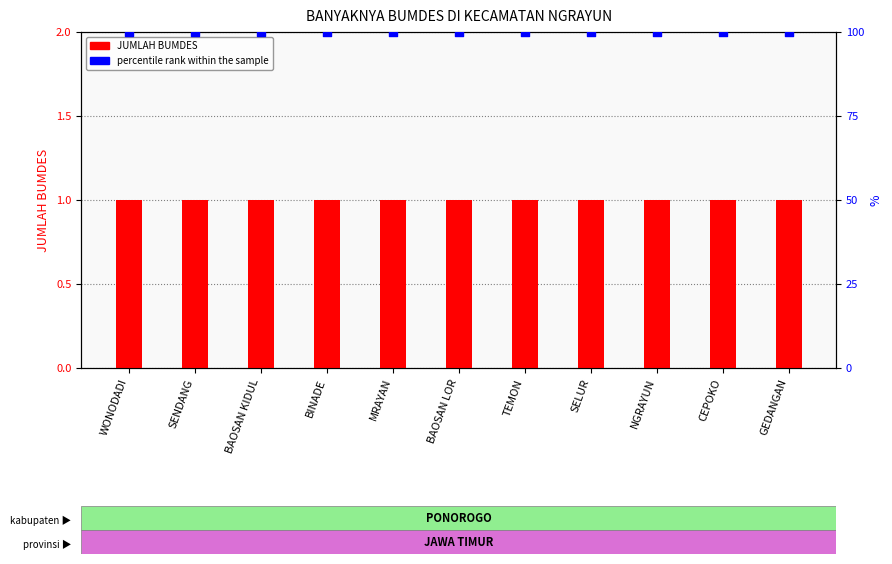

At which category is the sum across all series the highest?

WONODADI